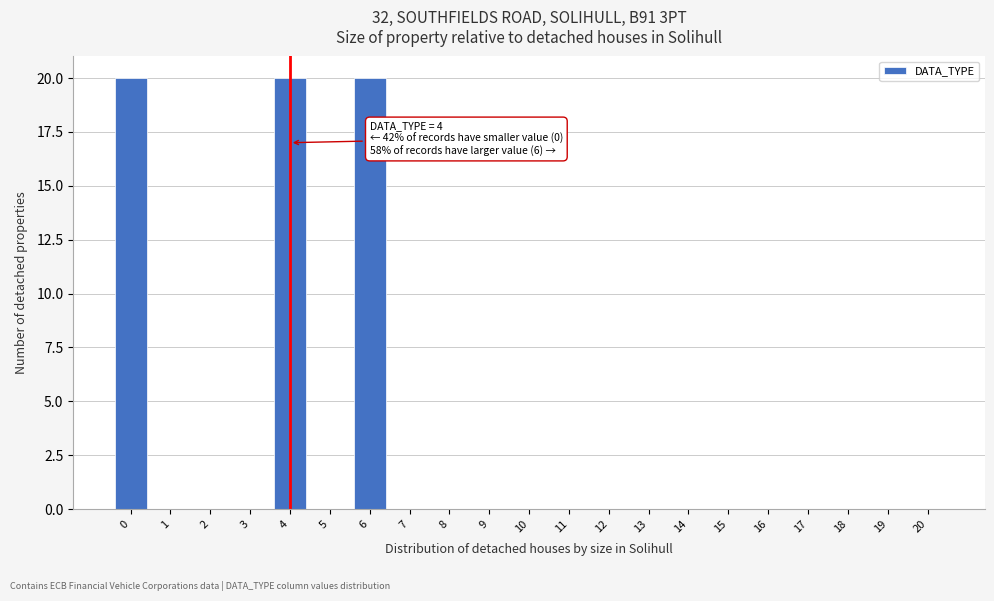

Reading left to right, extract all data points from this chart.

0=20	1=0	2=0	3=0	4=20	5=0	6=20	7=0	8=0	9=0	10=0	11=0	12=0	13=0	14=0	15=0	16=0	17=0	18=0	19=0	20=0